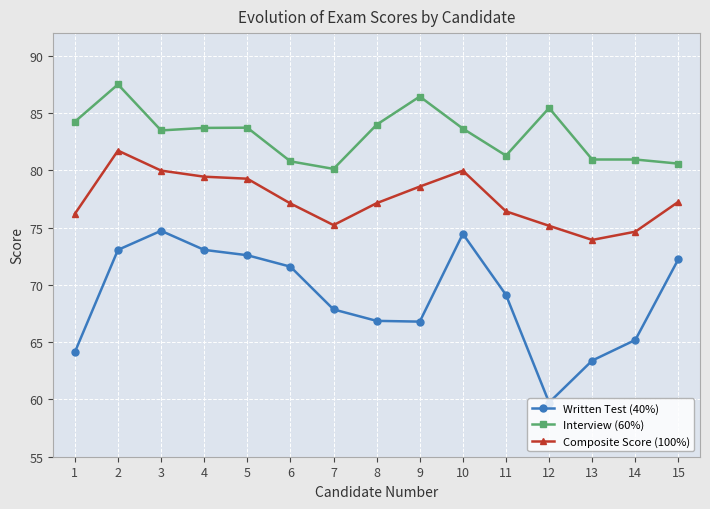

Is the value of Written Test (40%) at 12 greater than the value of Composite Score (100%) at 6?

No